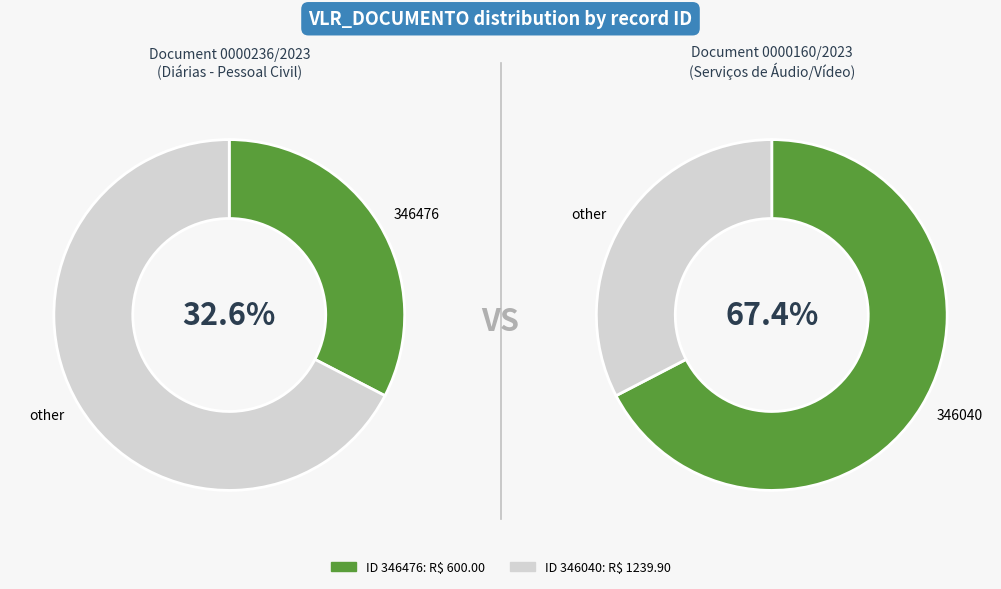

Which has a higher value, 346040 or 346476?

346040